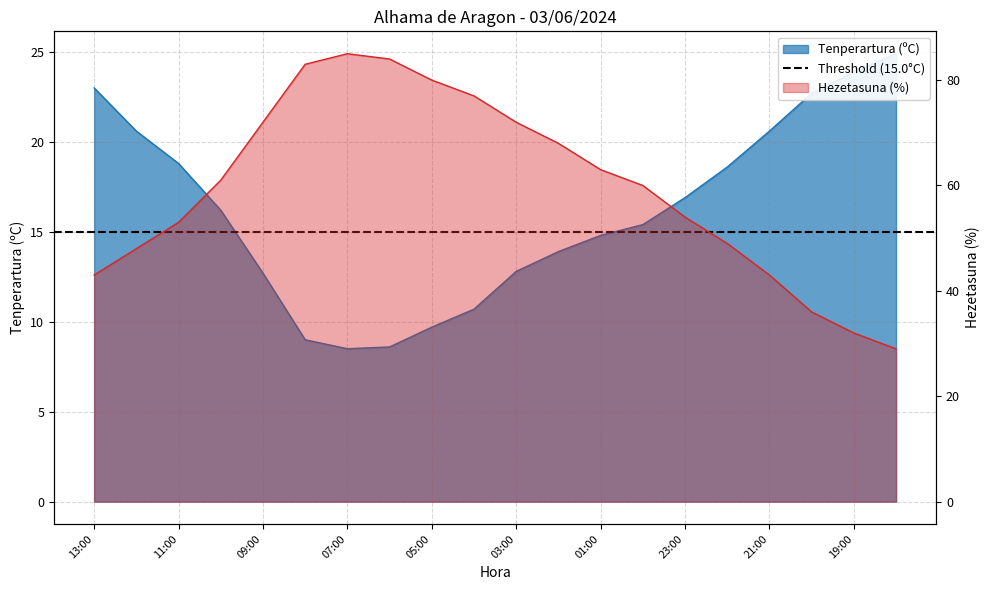

Where is the first local minimum for Tenperartura (ºC)?

07:00